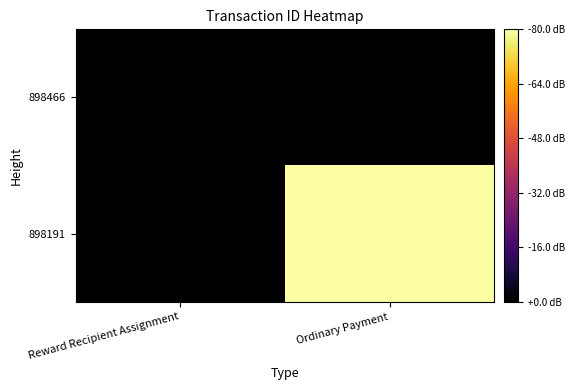

At how many categories does at least one series exceed 18?

2